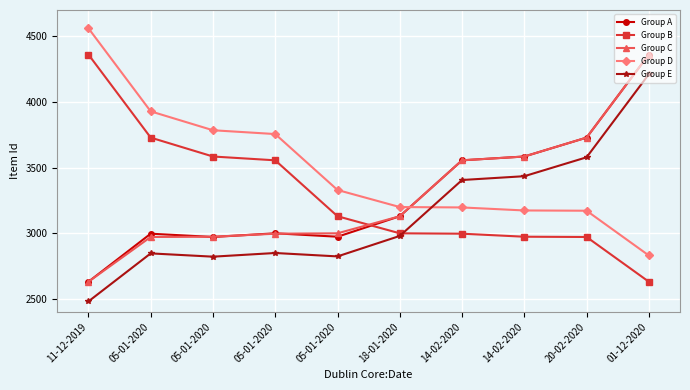

What is the total value across all series at 05-01-2020?

16469